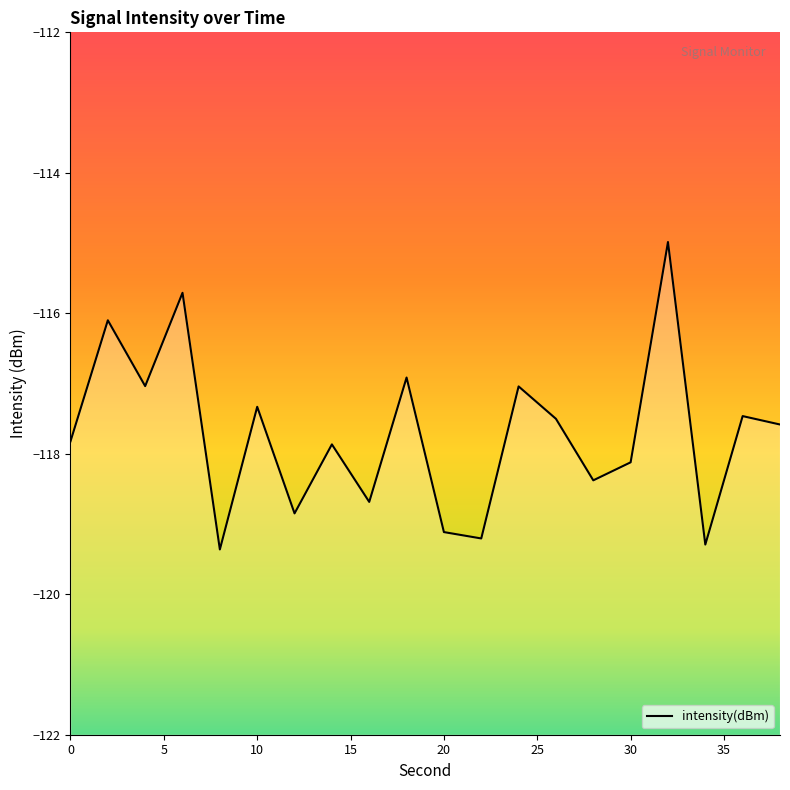

Is it true that the value at 30 is -175.1?

False